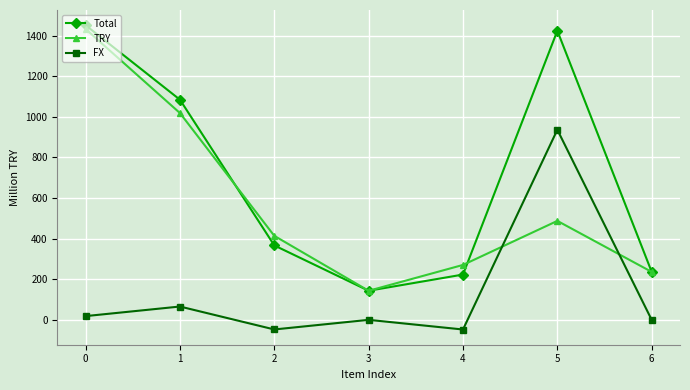

True or false: FX and Total cross at least once.

False